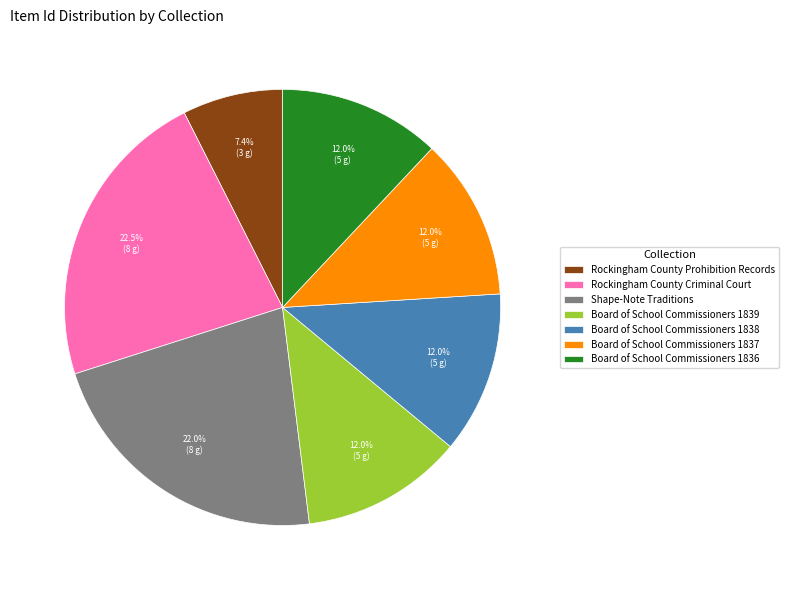

Which has a higher value, Rockingham County Prohibition Records or Board of School Commissioners 1838?

Board of School Commissioners 1838